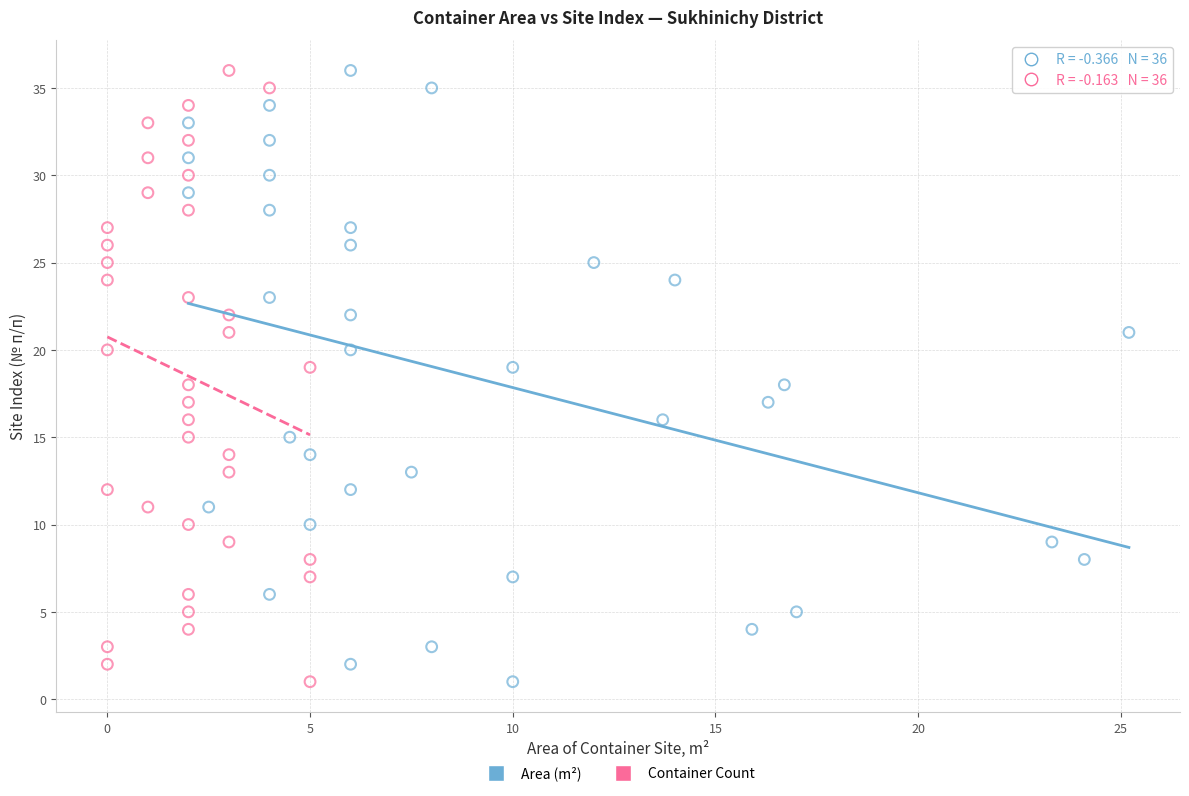

What are all the series names shown in the legend?

Area (m²), Container Count